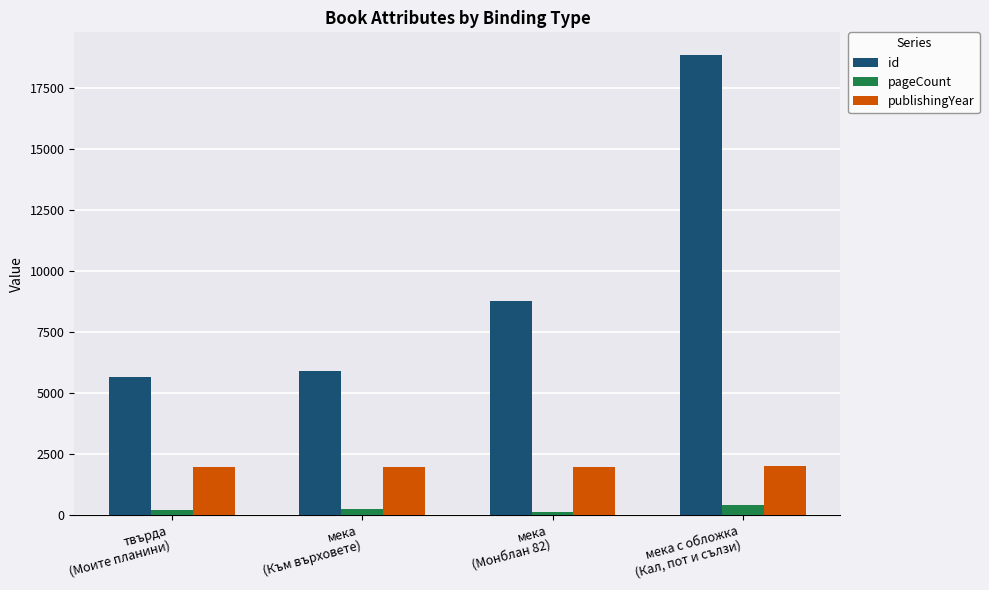

Which series has the widest spread of values?

id